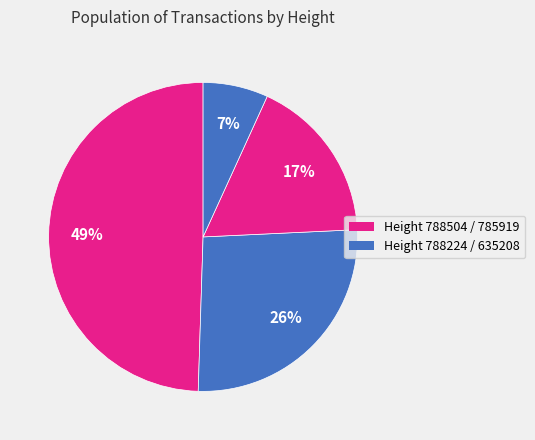

How many segments does this pie chart have?

4